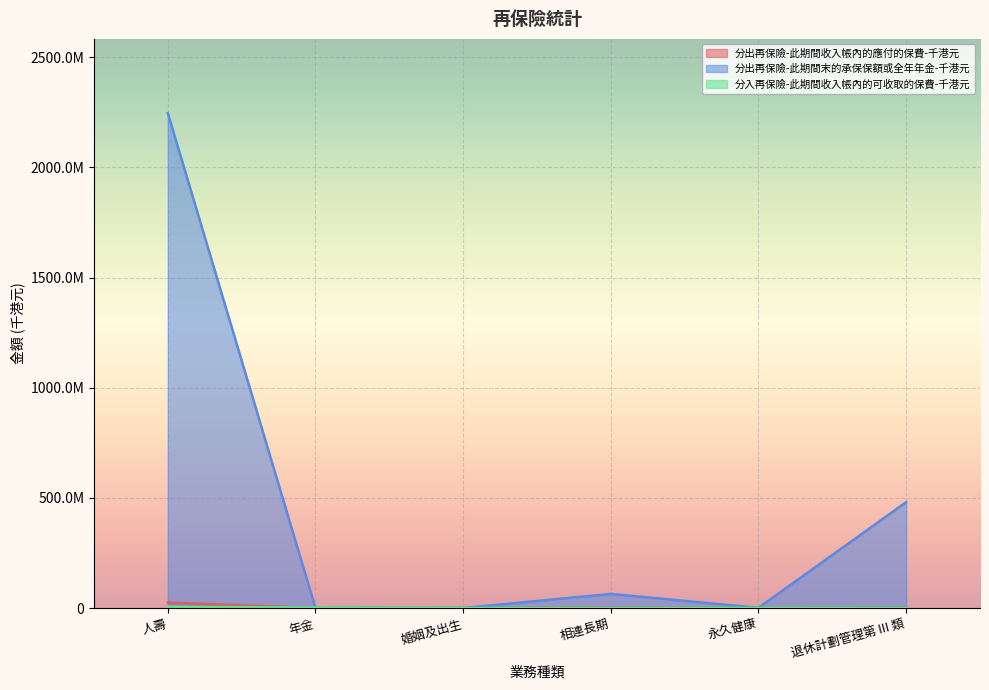

Rank the series by their maximum value, from highest to lowest.

分出再保險-此期間末的承保保額或全年年金-千港元, 分出再保險-此期間收入帳內的應付的保費-千港元, 分入再保險-此期間收入帳內的可收取的保費-千港元